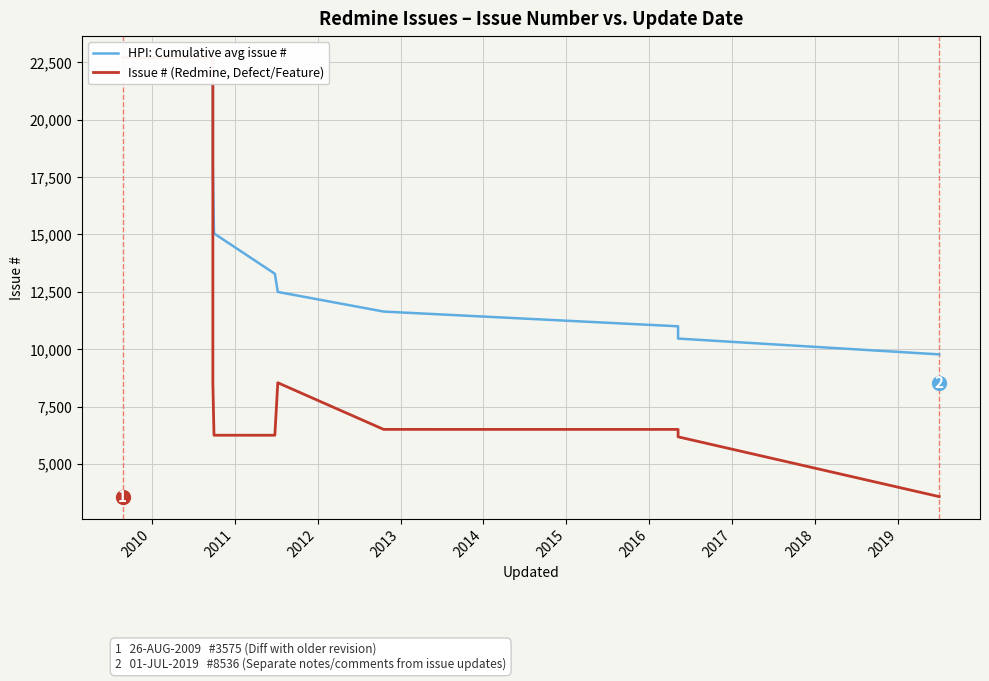

What is the difference between the maximum and minimum values in the Issue # (Redmine, Defect/Feature) series?

19120.0